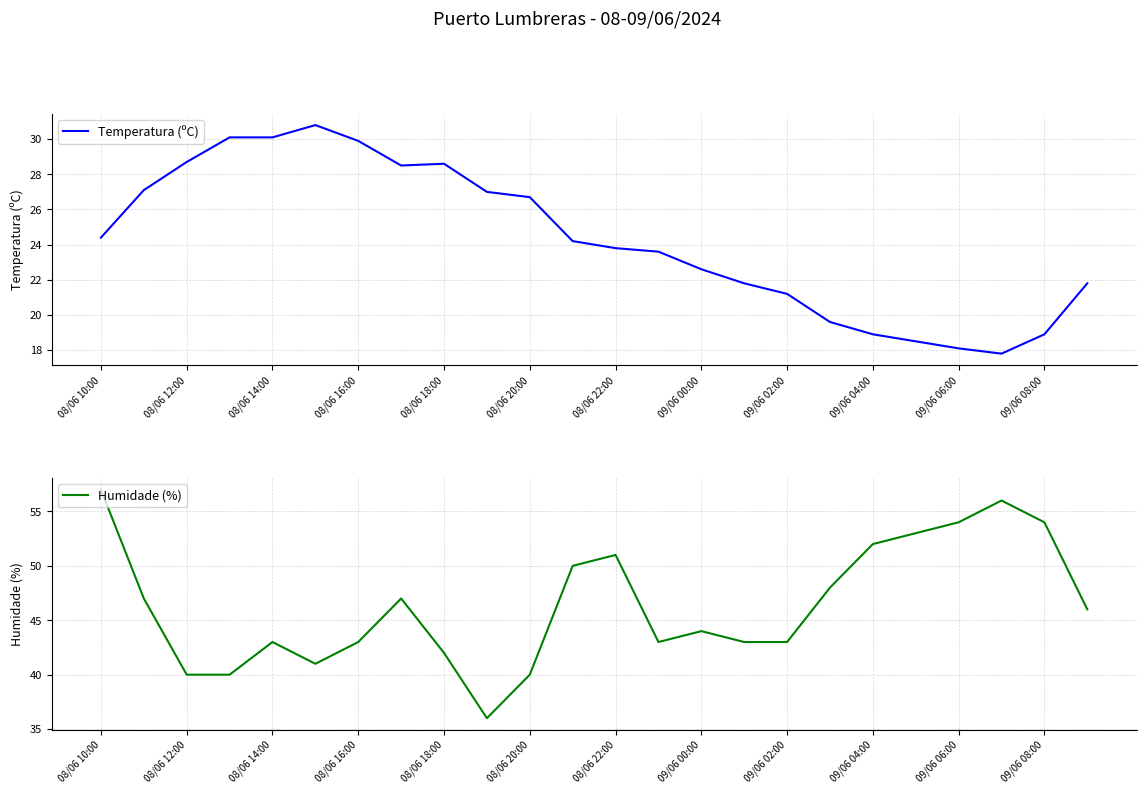

What is the lowest value of the Temperatura (ºC) series?

17.8